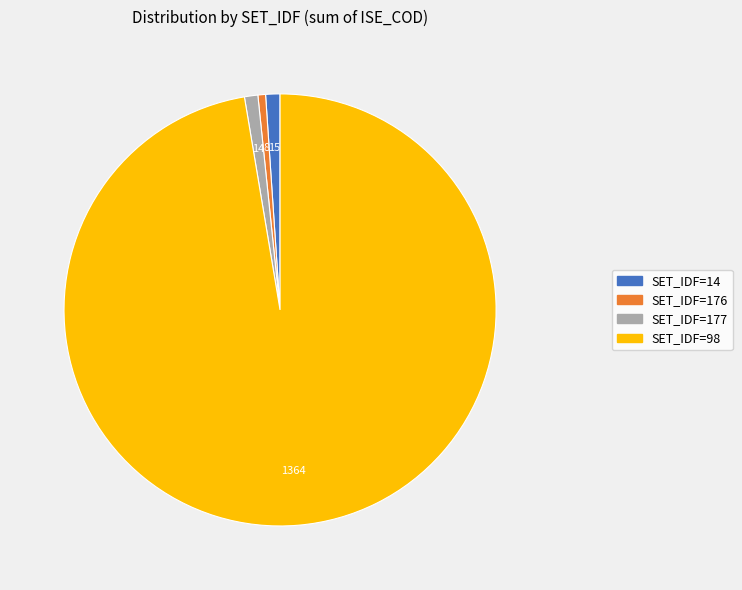

True or false: SET_IDF=176 accounts for 1% of the total.

True